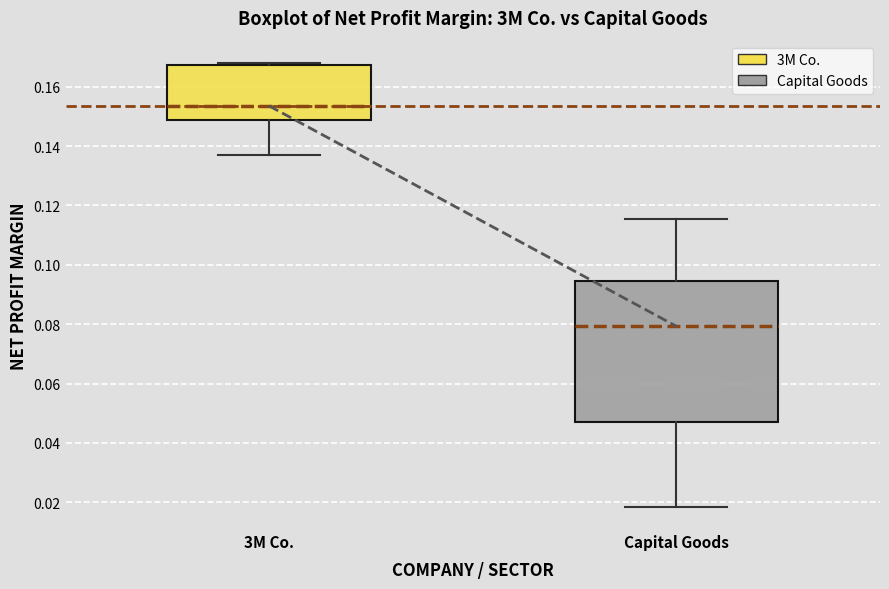

Reading left to right, transcribe this box plot: for each box, give where its median line is, the range the box spans, and where its two whiskers end, as read against the y-axis. The values are not printed on the chart, so give them approximately, as read against the axis.

3M Co.: median 0.154, box 0.148 to 0.168, whiskers 0.136 to 0.168 (just above the box's upper edge)
Capital Goods: median 0.080, box 0.046 to 0.094, whiskers 0.018 to 0.116